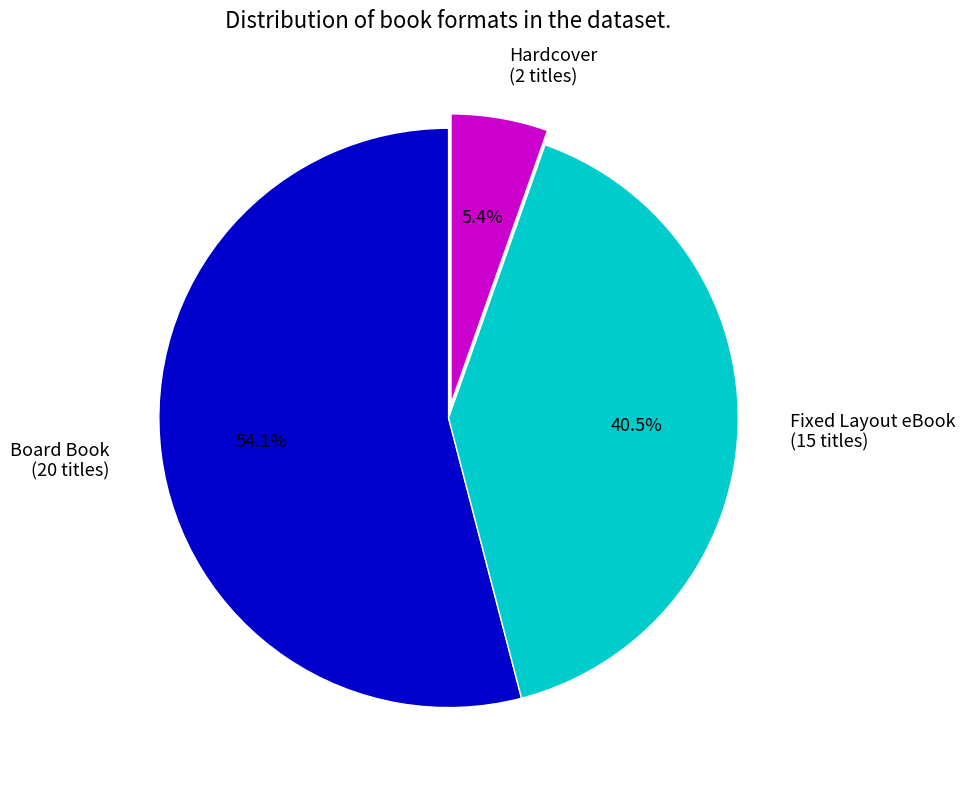

Rank the categories by value from lowest to highest.

Hardcover, Fixed Layout eBook, Board Book